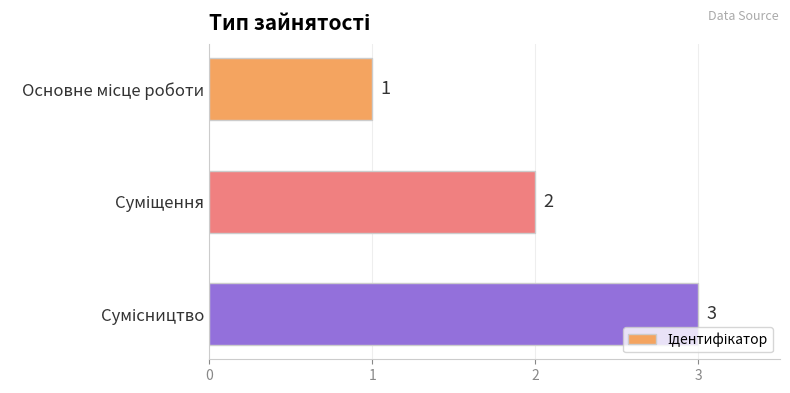

What is the greatest value displayed?

3